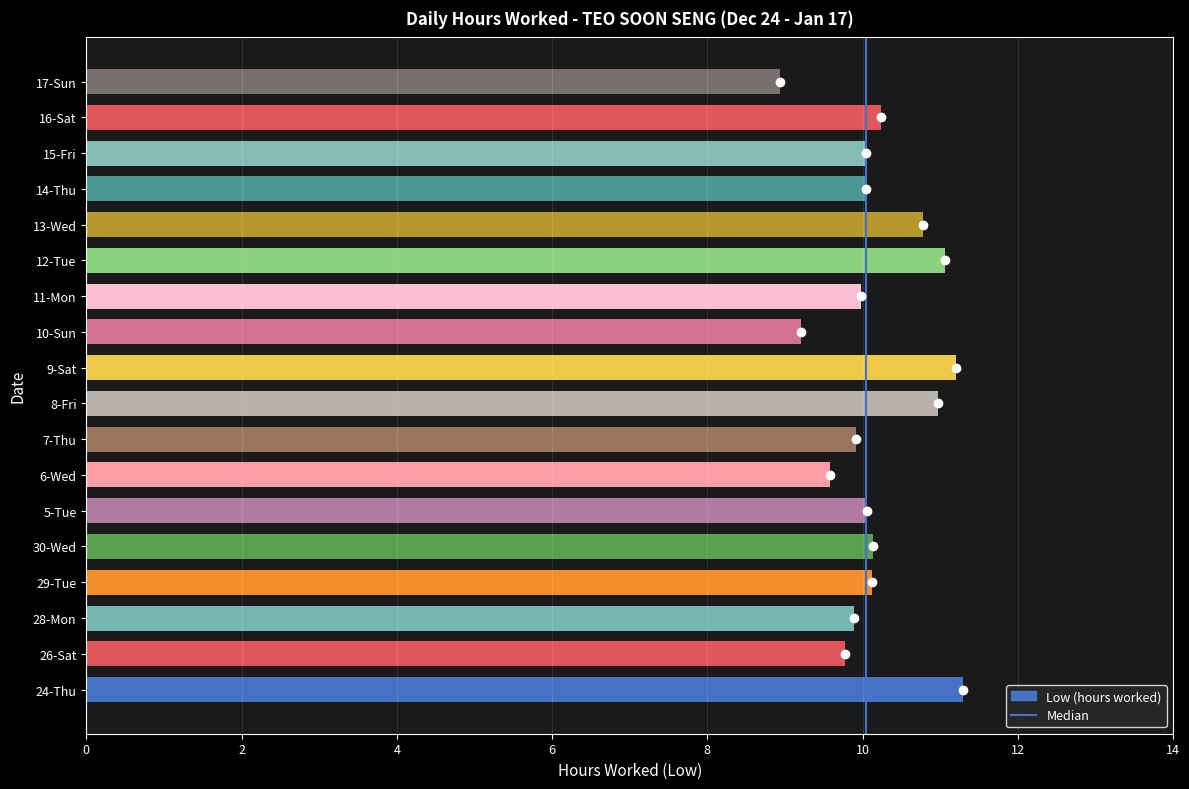

What is the difference between the values at 9-Sat and 10-Sun?

2.0